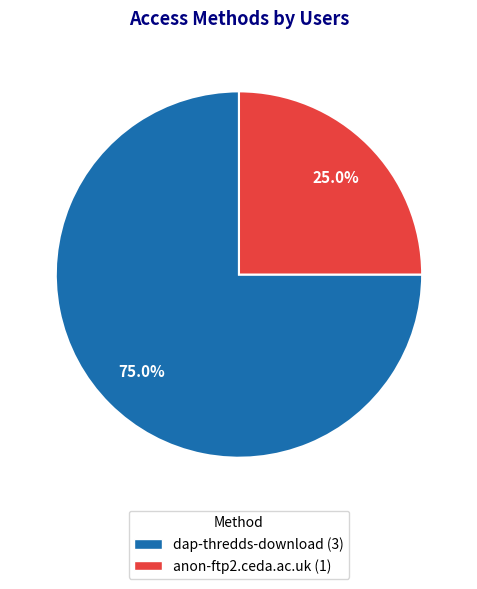

How many segments does this pie chart have?

2